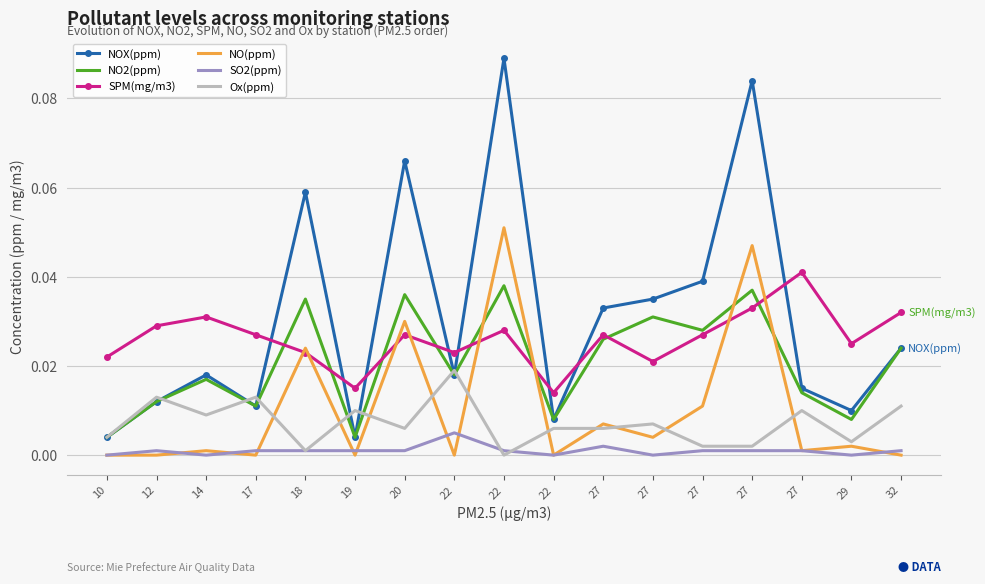

At which category does the chart reach its minimum across all series?

10